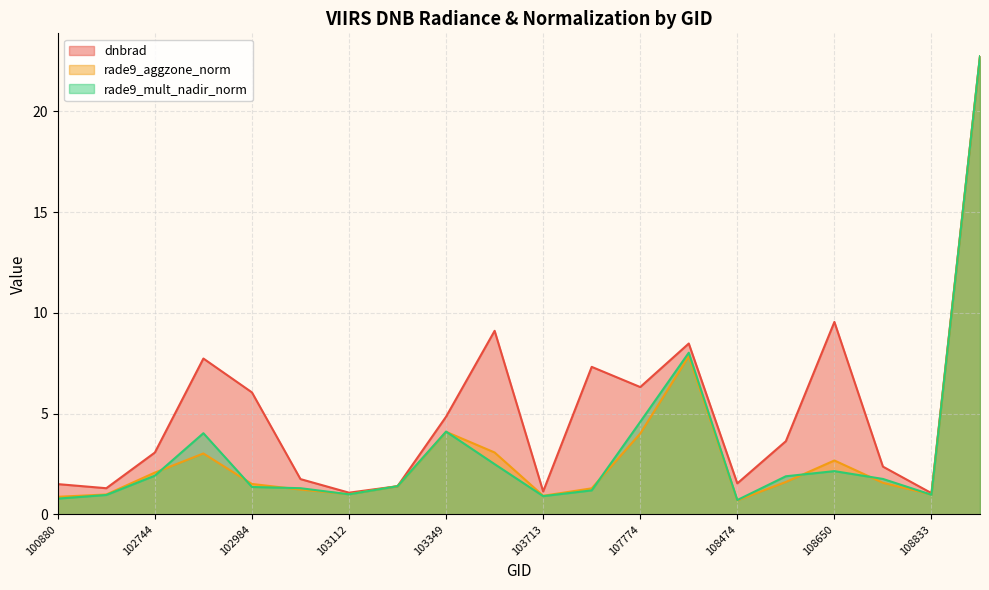

What is the total value across all series at 107762?

9.8